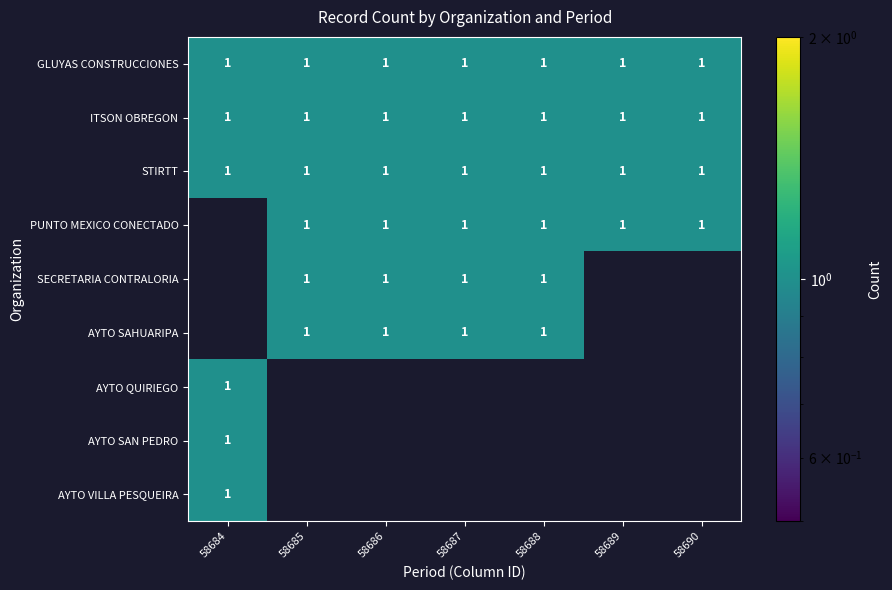

What is the sum of all GLUYAS CONSTRUCCIONES values?

7